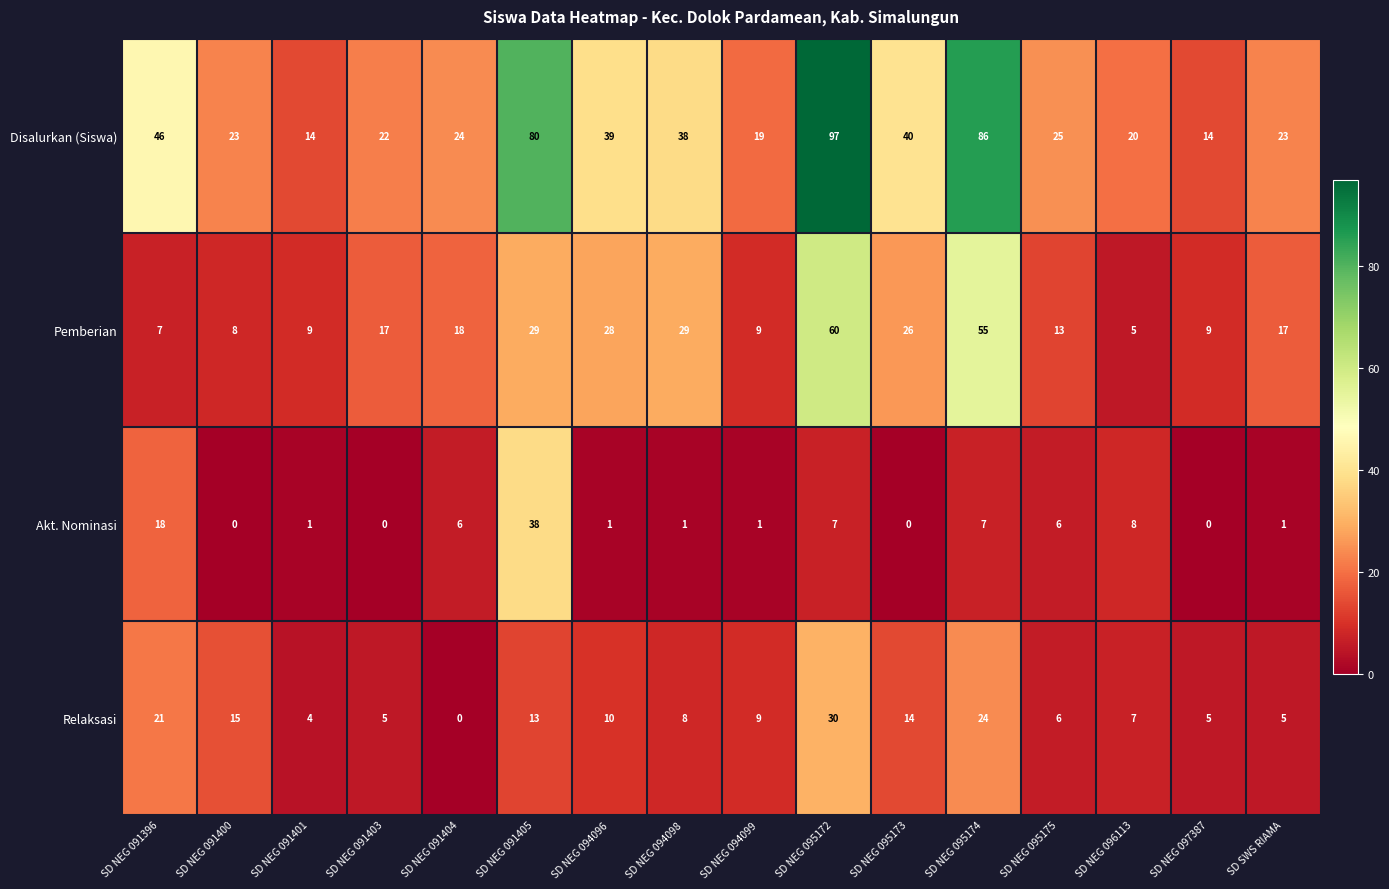

Which series has the widest spread of values?

Disalurkan (Siswa)